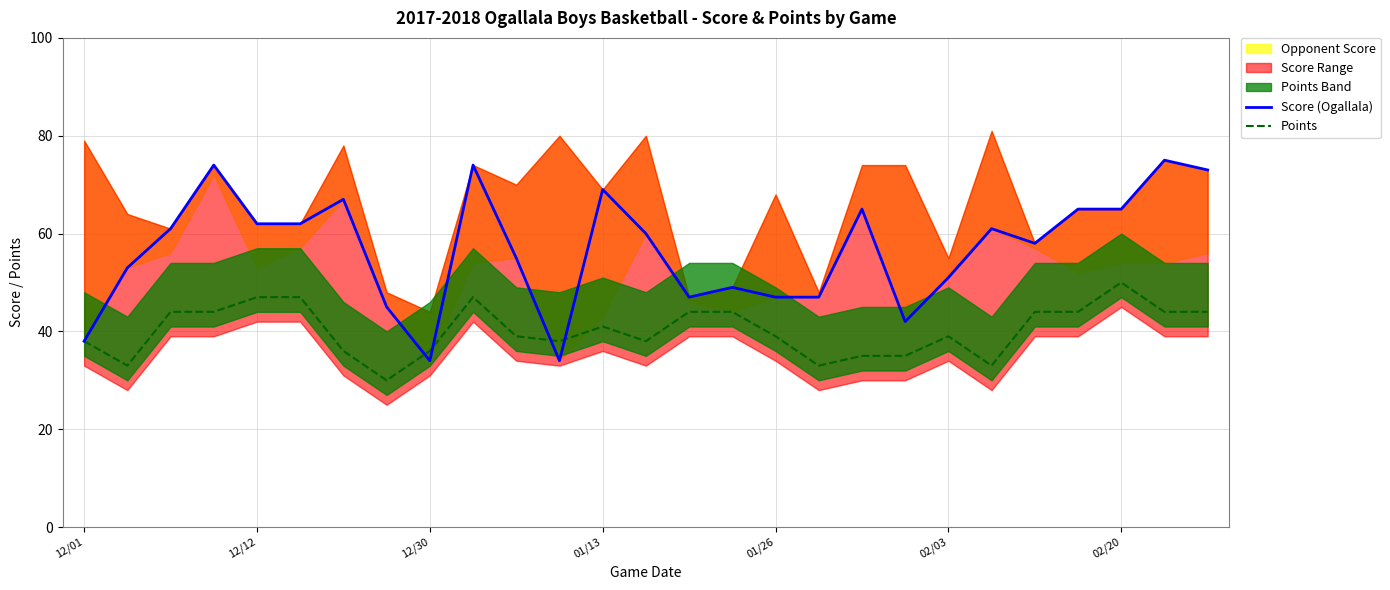

Which series has the largest total across all categories?

Score (Ogallala)